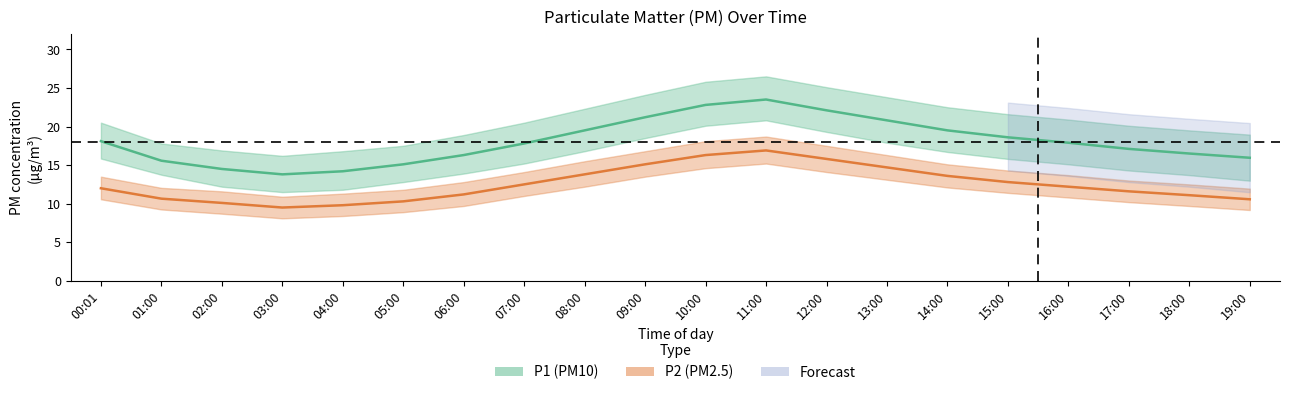

Does the chart display data point markers on the line(s)?

No